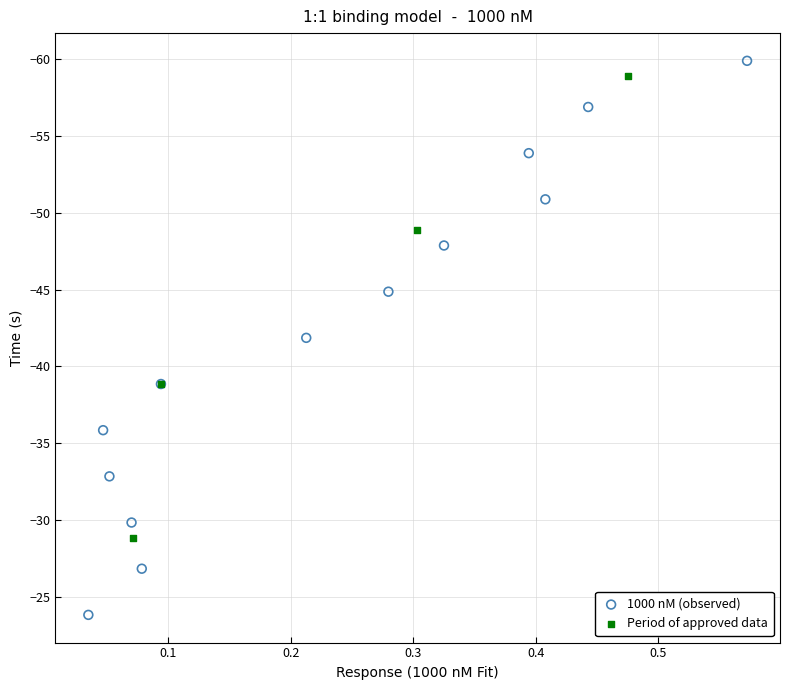

What are all the series names shown in the legend?

1000 nM (observed), Period of approved data